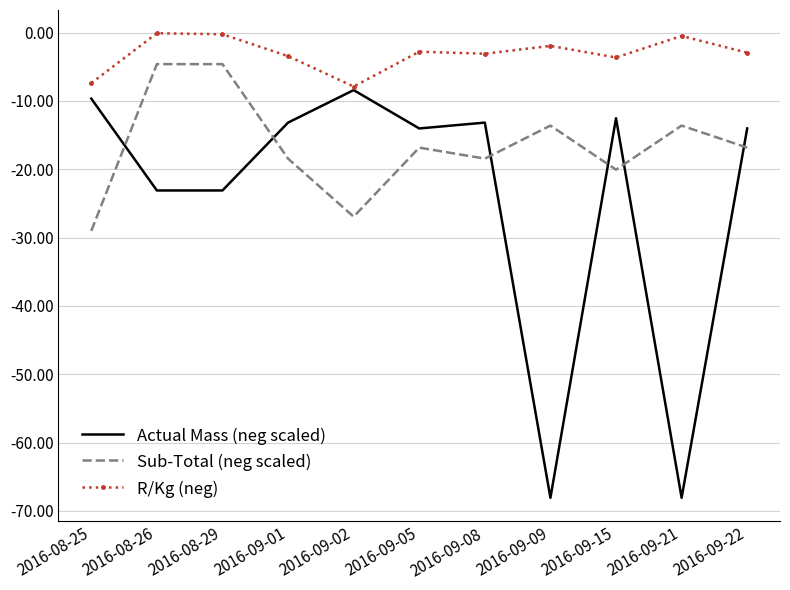

Between which two adjacent categories do Sub-Total (neg scaled) and Actual Mass (neg scaled) first intersect?

2016-08-25 and 2016-08-26